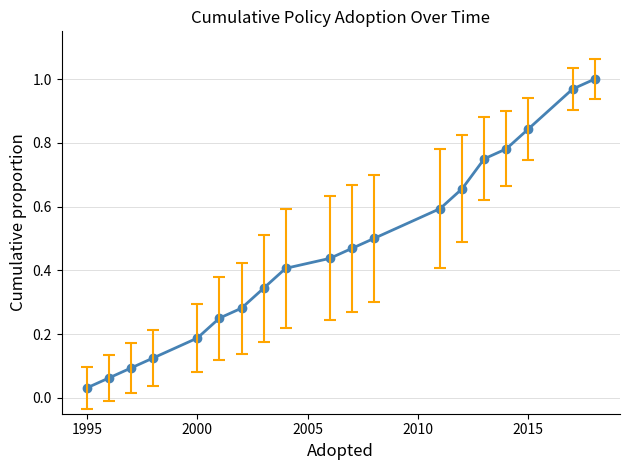

True or false: the data has more than 2 interior local peaks.

False